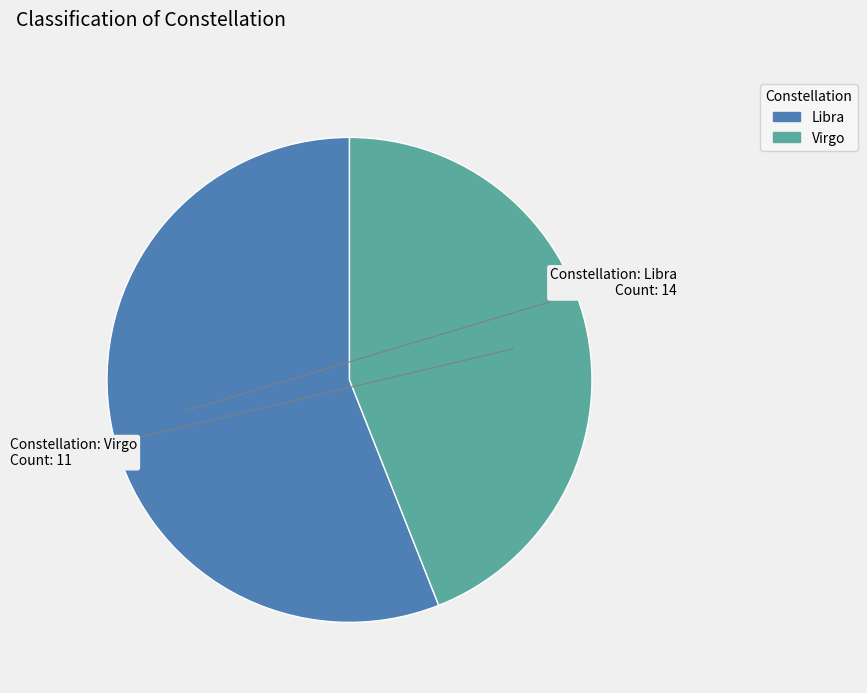

Is it true that Virgo is 51% of the pie?

False